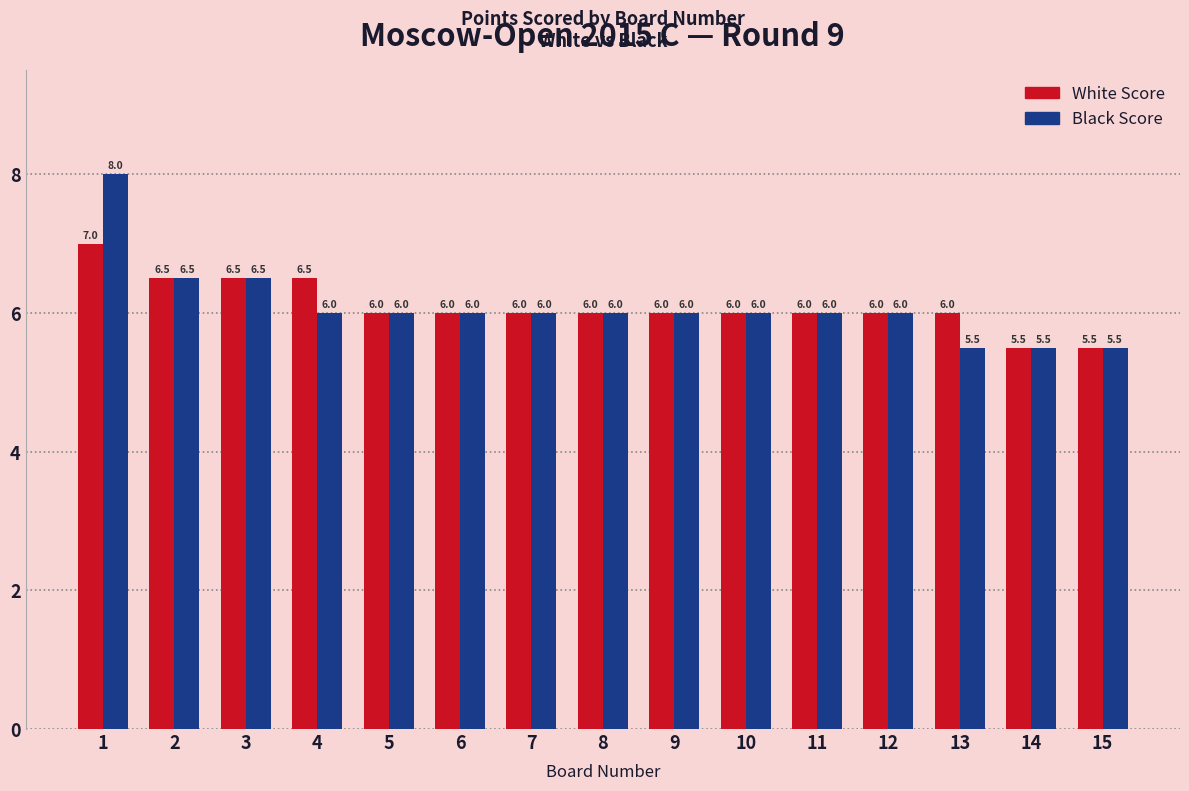

Between 4 and 15, which series saw the biggest shift?

White Score